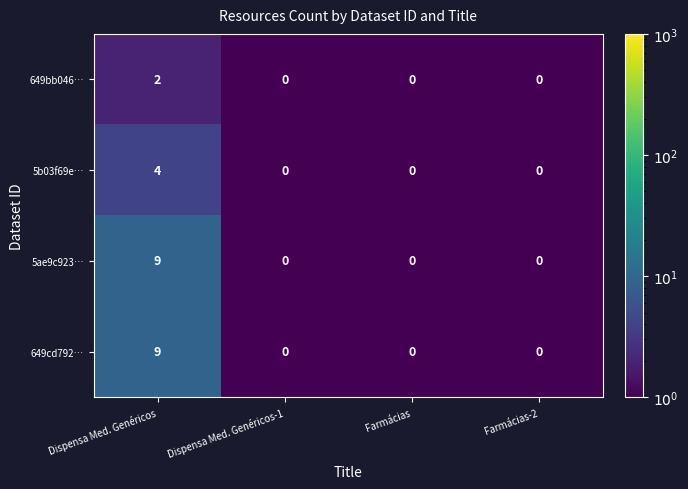

How many 649cd792… values are between 0 and 9?

4